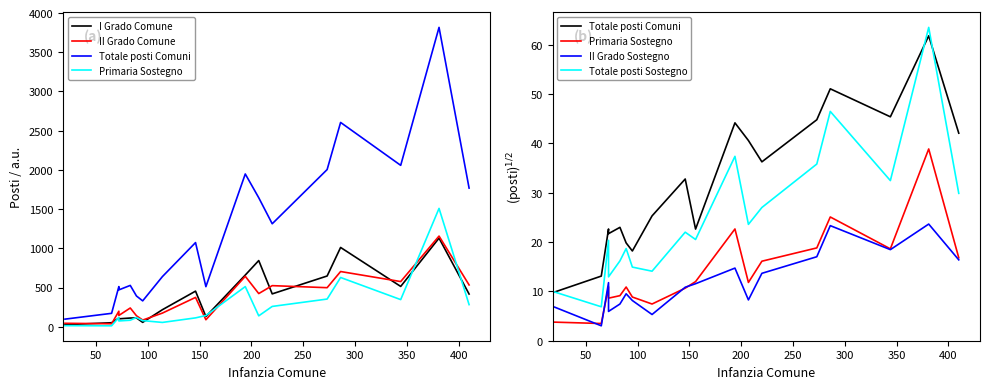

The I Grado Comune series shows 292.2 at 350. True or false?

False